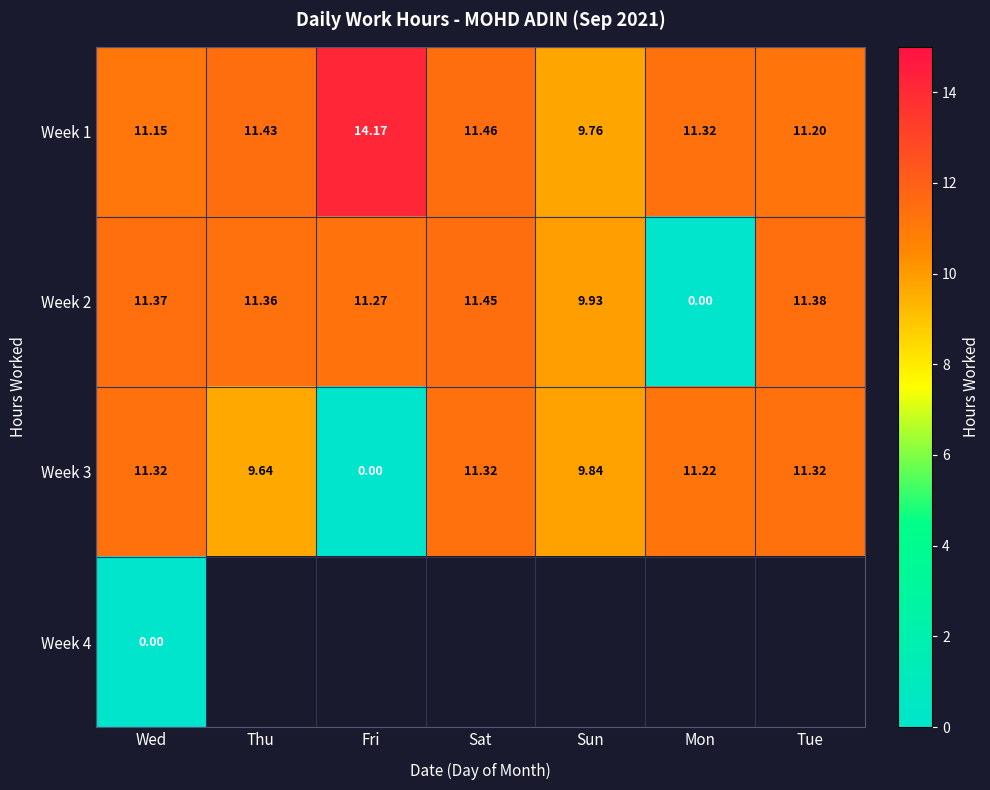

What value does the Week 3 series have at Sun?

9.8